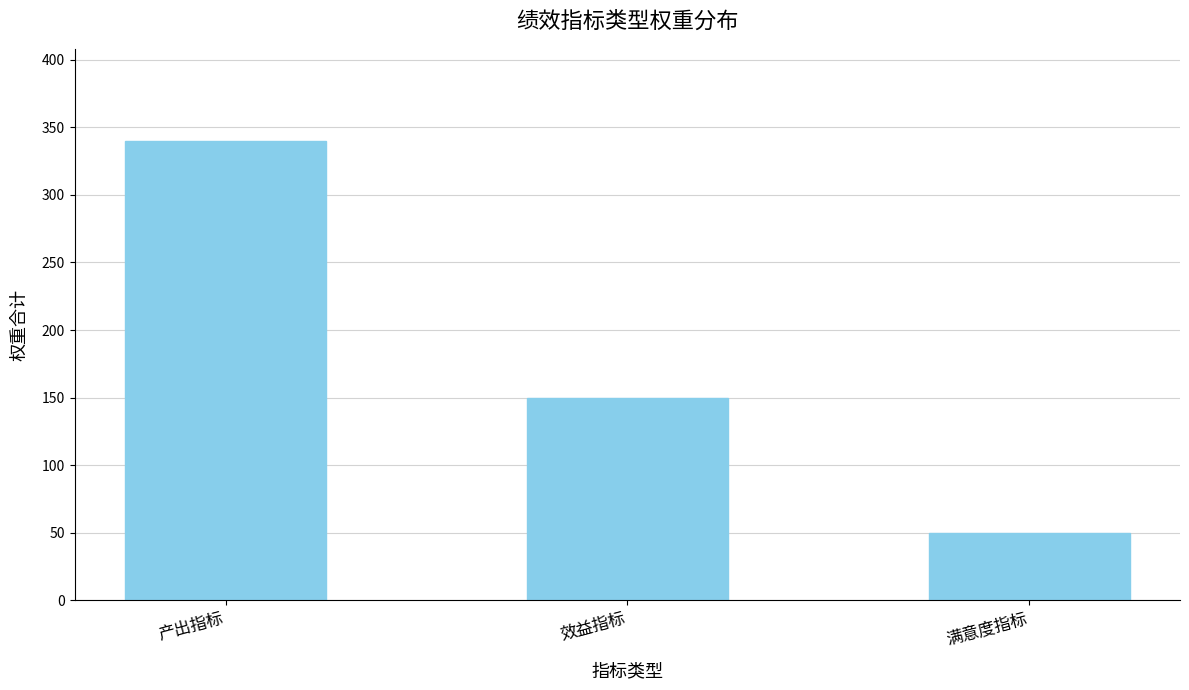

What is the minimum value shown in the chart?

50